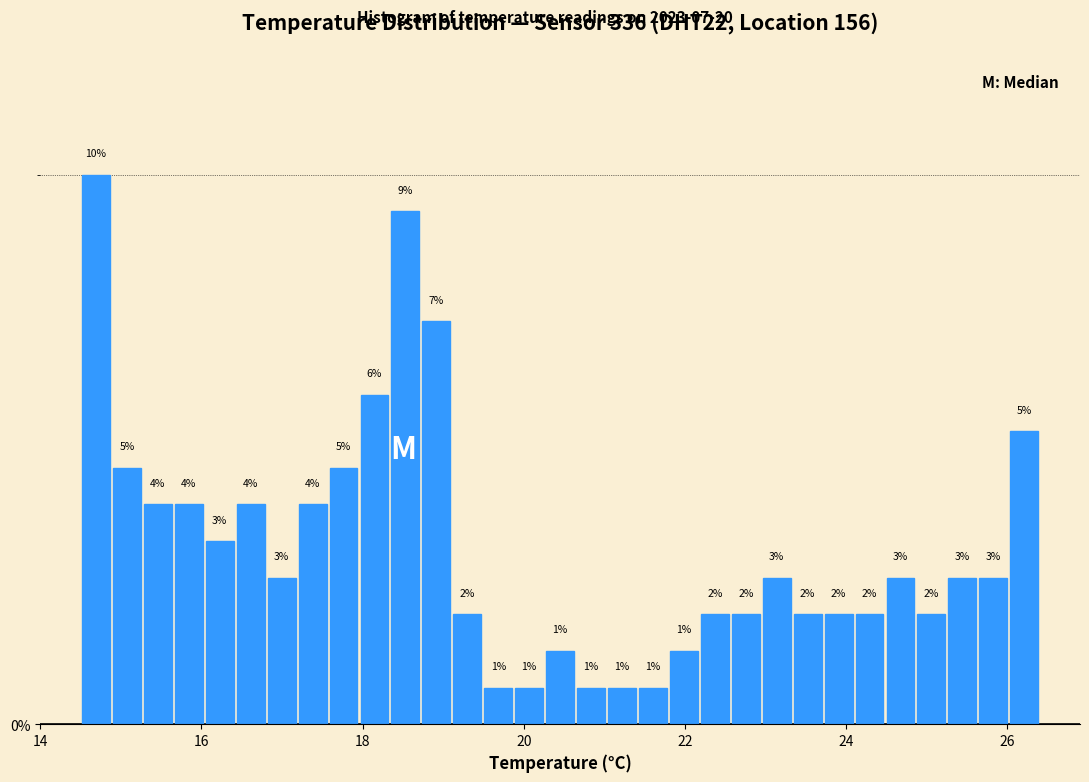

Read against the x-axis, roughly where is the centre of the tallest bar?

14.6